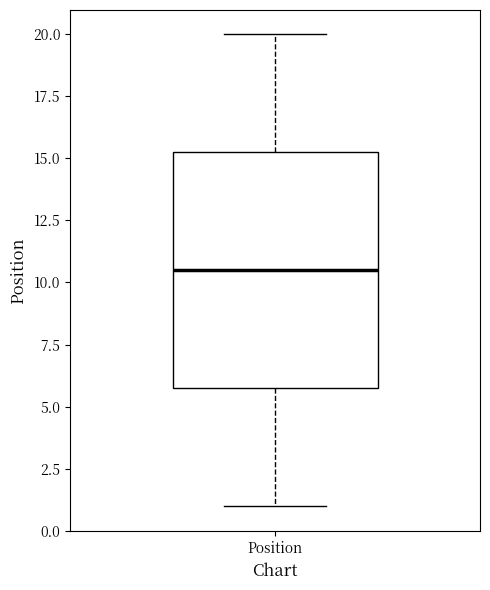

Where is the upper edge of the box for Position on the y-axis? The values are not printed on the chart, so give them approximately, as read against the axis.

15.5